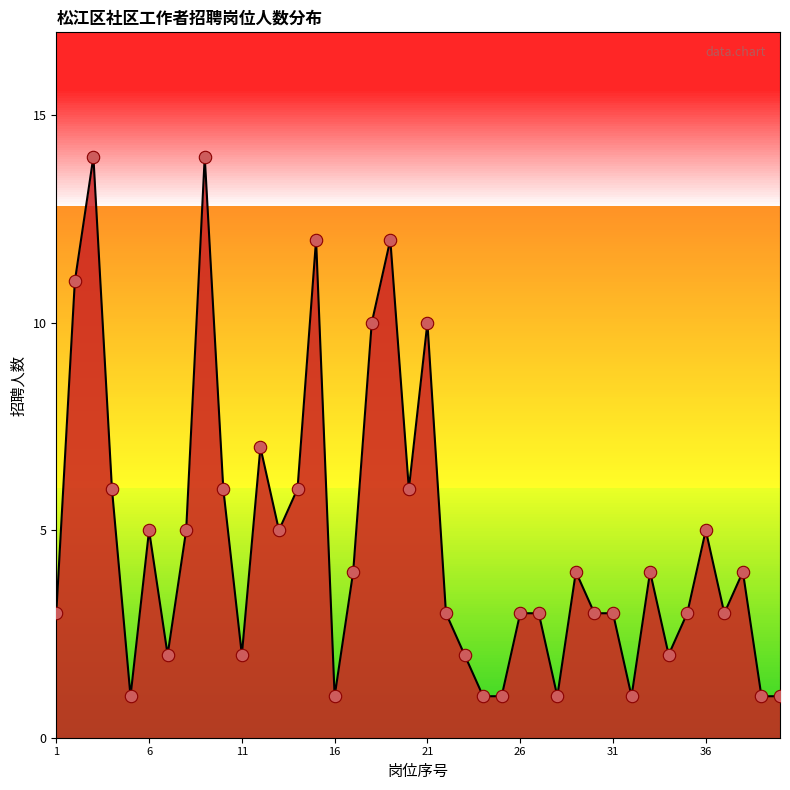

What is the maximum value shown in the chart?

14